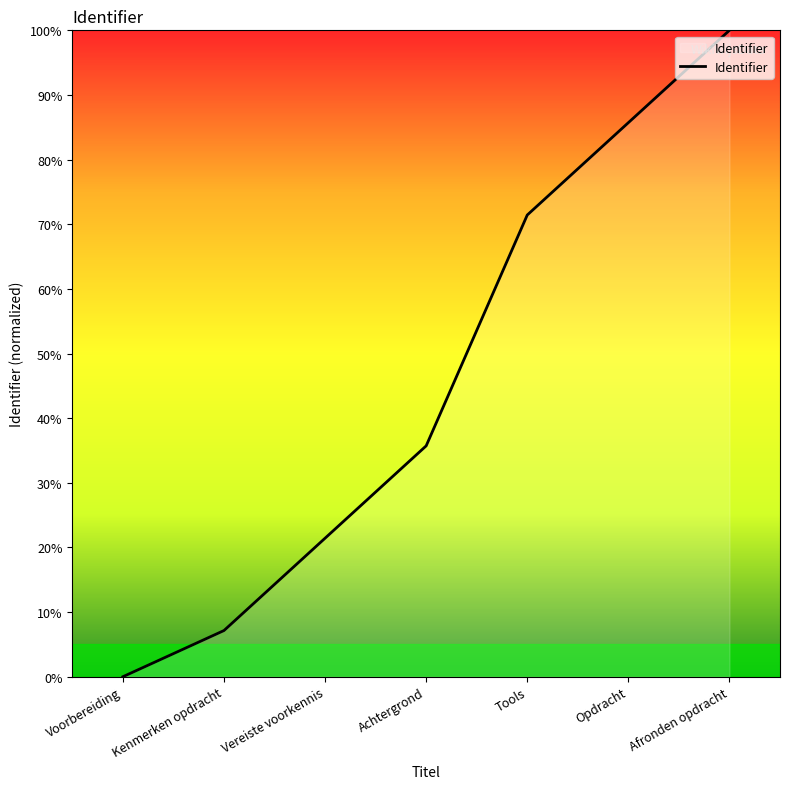

Reading right to left, extract all data points from this chart.

Afronden opdracht=100.0	Opdracht=85.7	Tools=71.4	Achtergrond=35.7	Vereiste voorkennis=21.4	Kenmerken opdracht=7.1	Voorbereiding=0.0